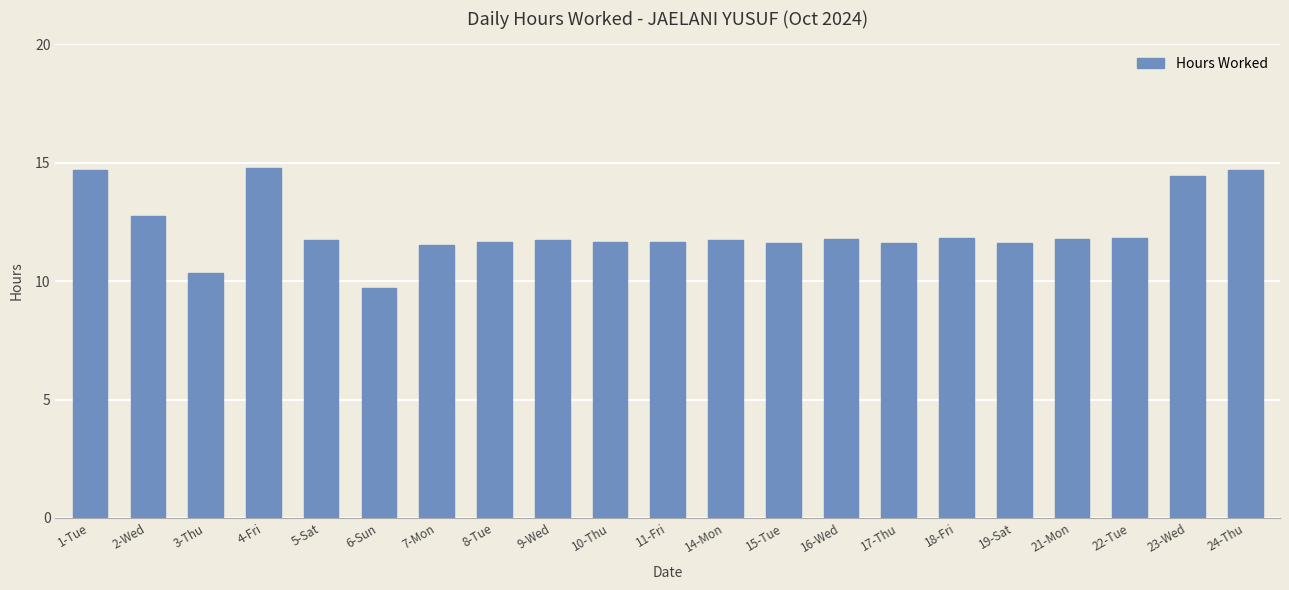

Approximately how many times larger is the value at 24-Thu compared to 15-Tue?

1.3